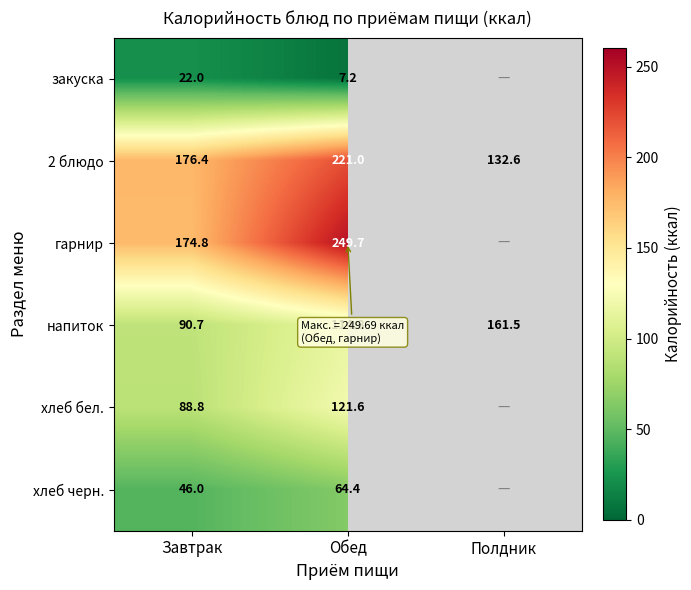

How many data points in 2 блюдо are less than 176?

1